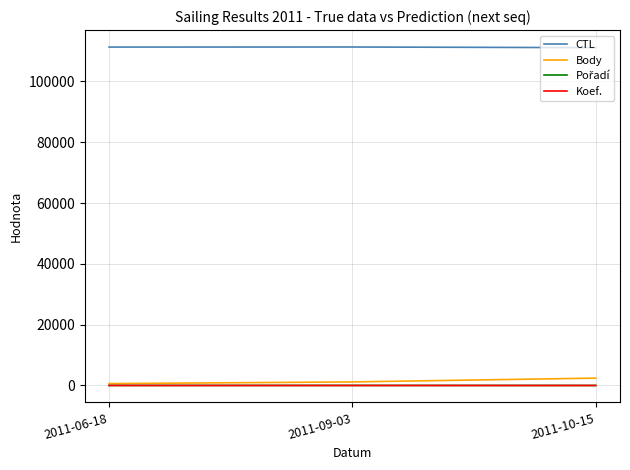

Is the value of CTL at 2011-09-03 greater than the value of Koef. at 2011-09-03?

Yes